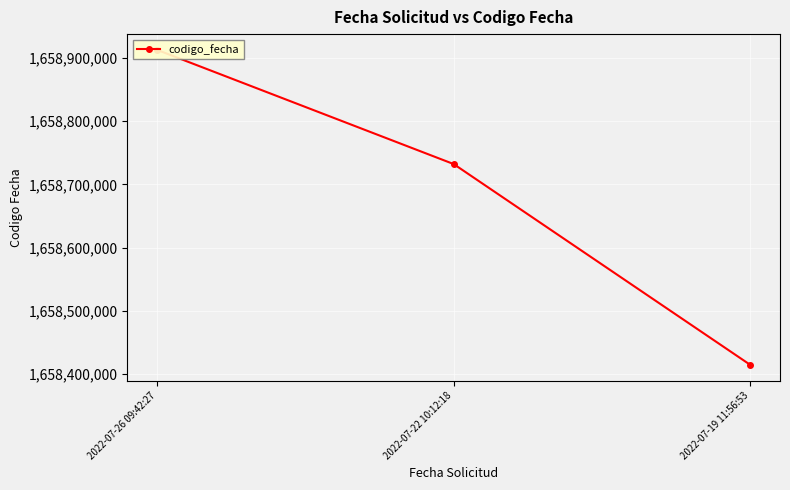

What is the difference between the values at 2022-07-22 10:12:18 and 2022-07-19 11:56:53?

317301